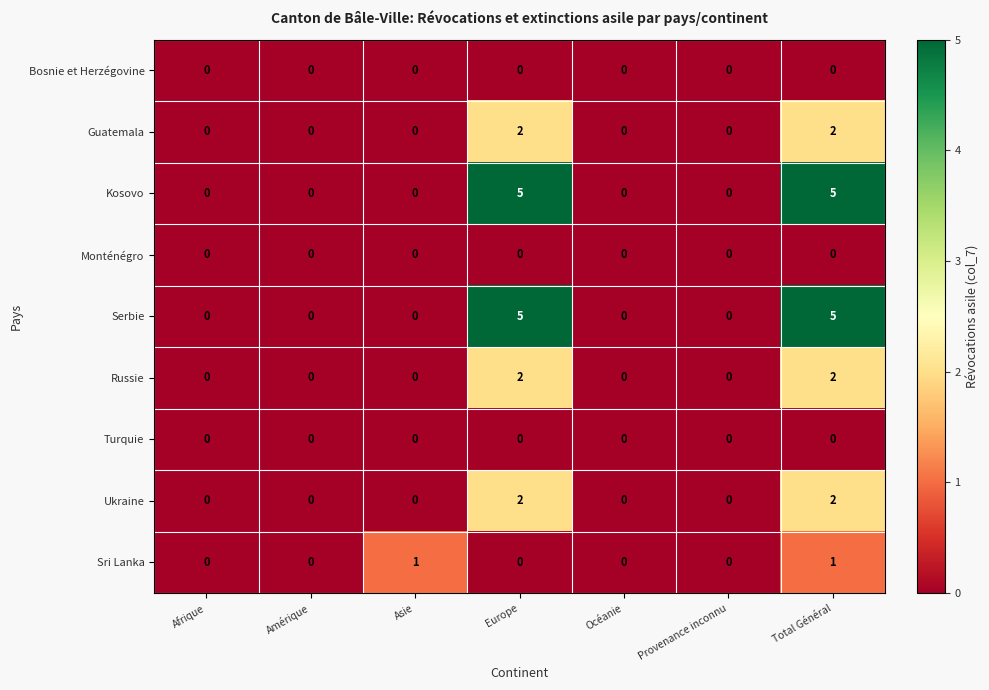

How many Kosovo values are between 0 and 5?

7